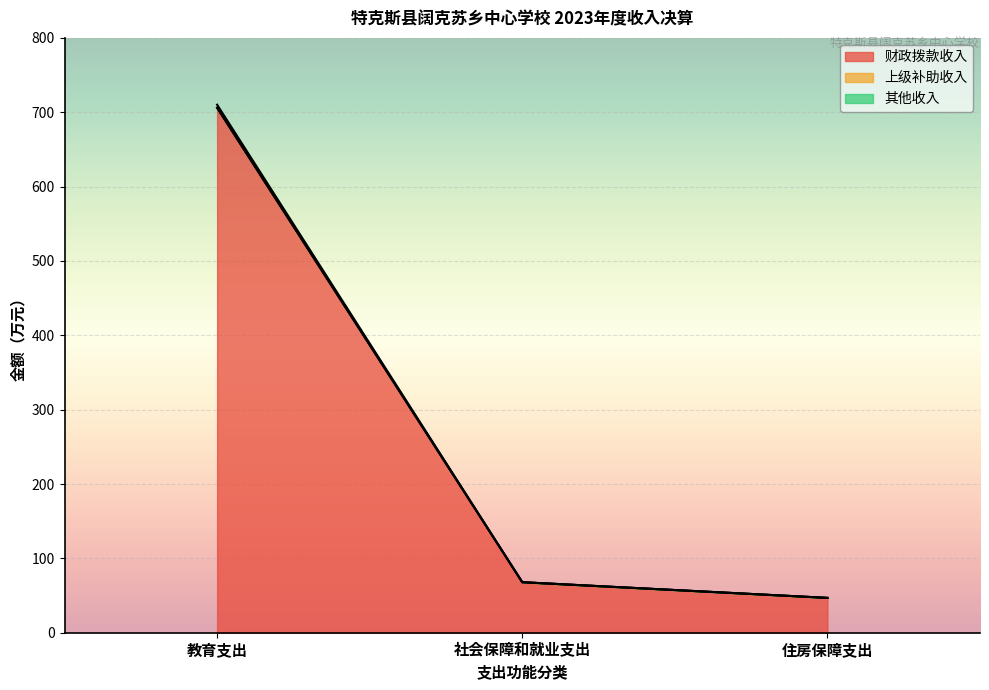

The 财政拨款收入 series shows 706.1 at 教育支出. True or false?

True